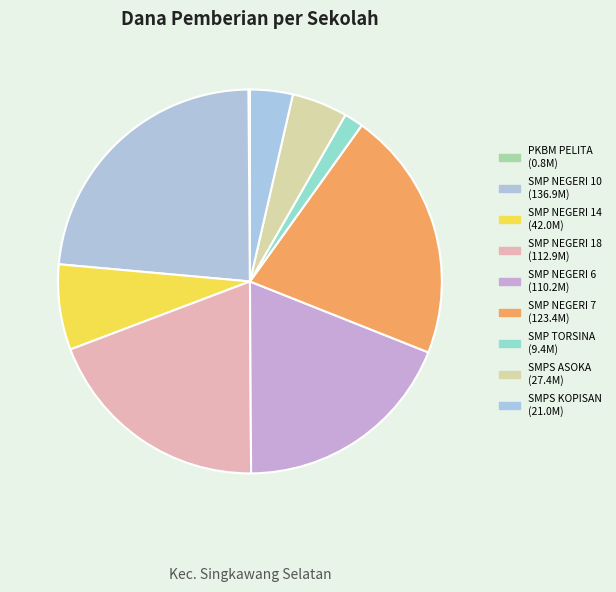

Is there a majority slice in this chart?

No